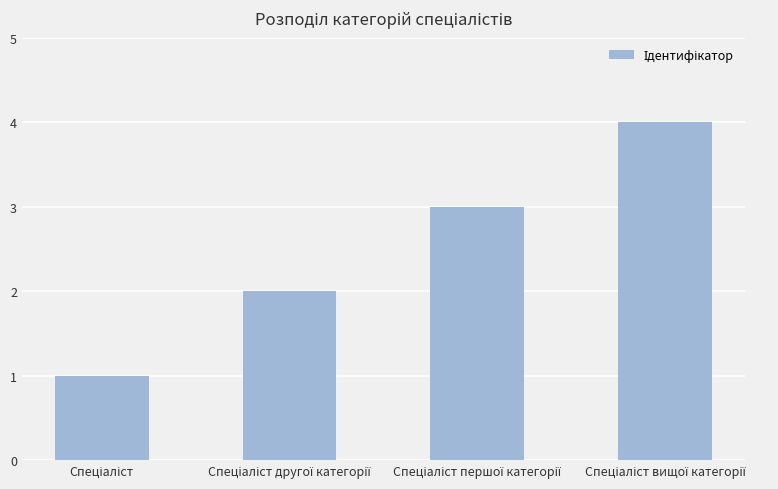

What is the minimum value shown in the chart?

1